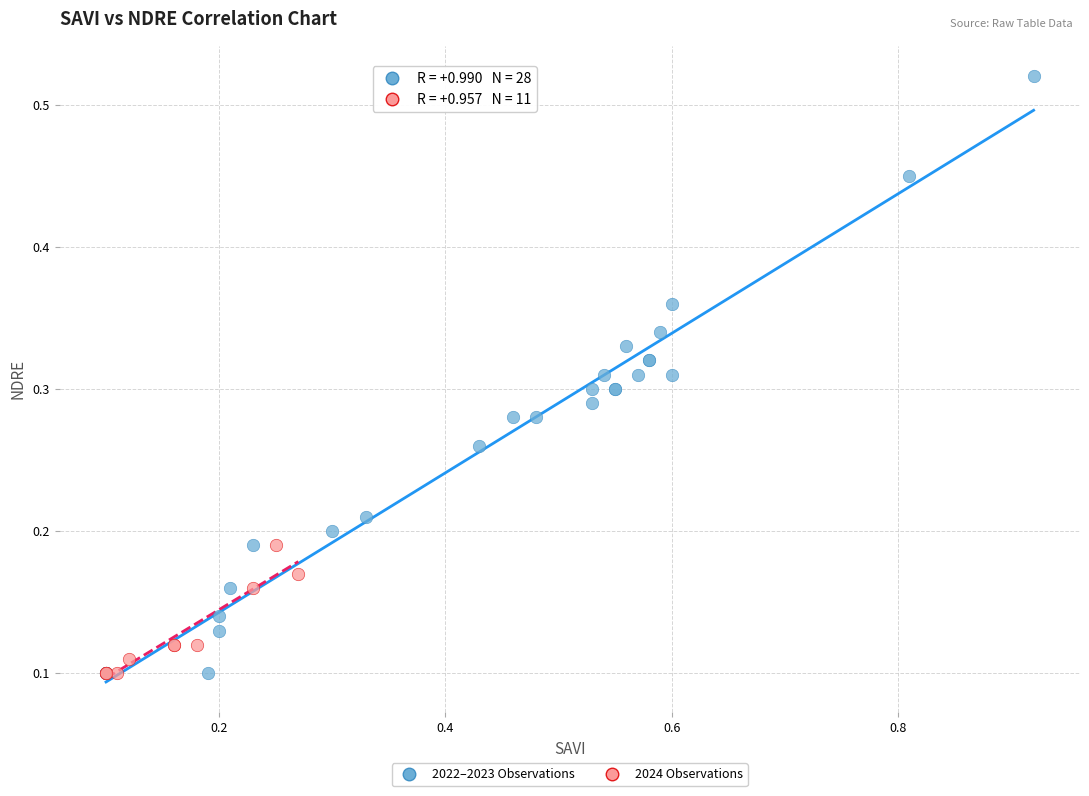

Which series has the largest Y range (max minus min)?

2022–2023 Observations